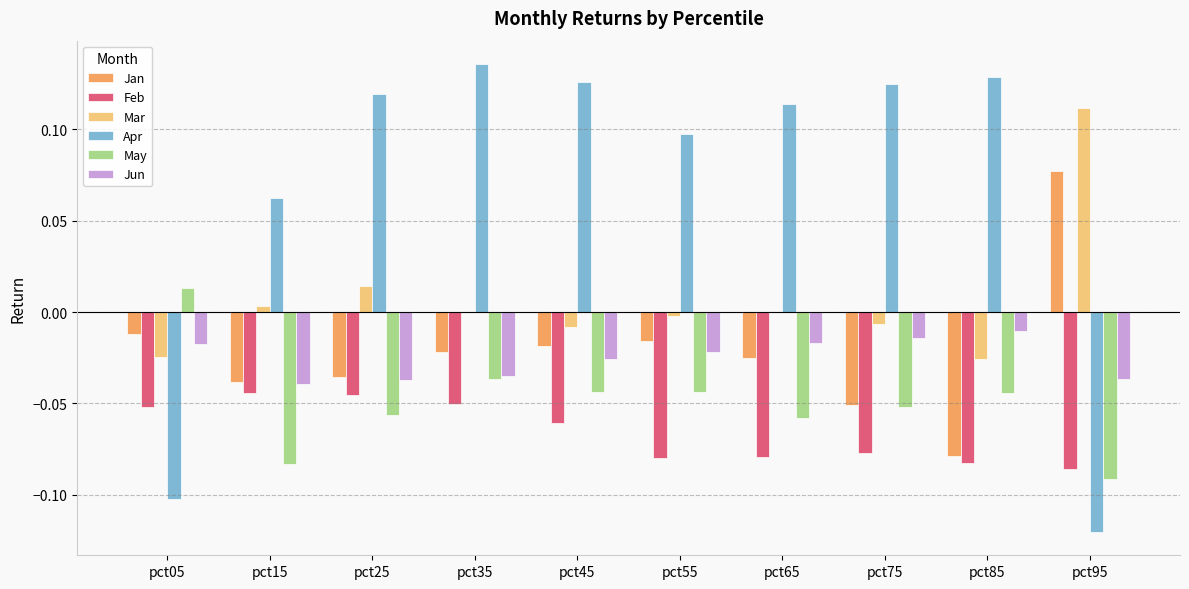

Which category has the highest value in the Jan series?

pct95